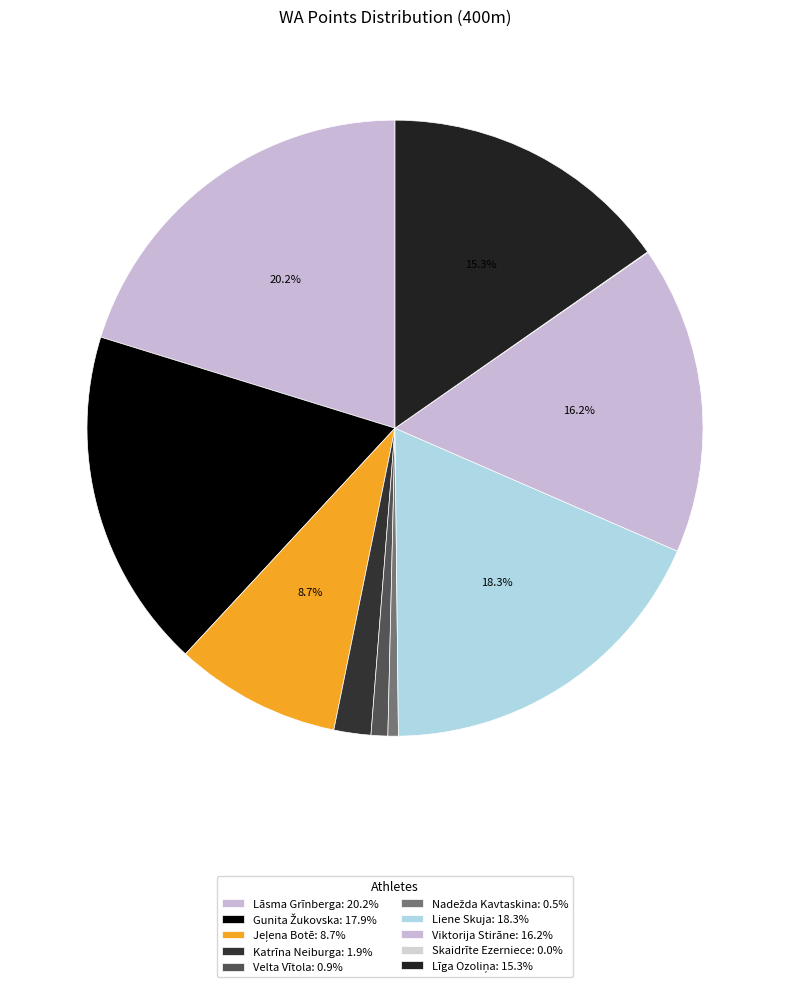

What is the smallest slice in the pie chart?

Skaidrīte Ezerniece